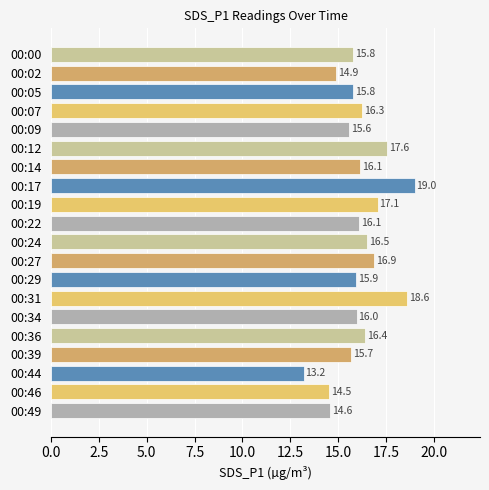

True or false: the data shows 14.5 at 00:46.

True